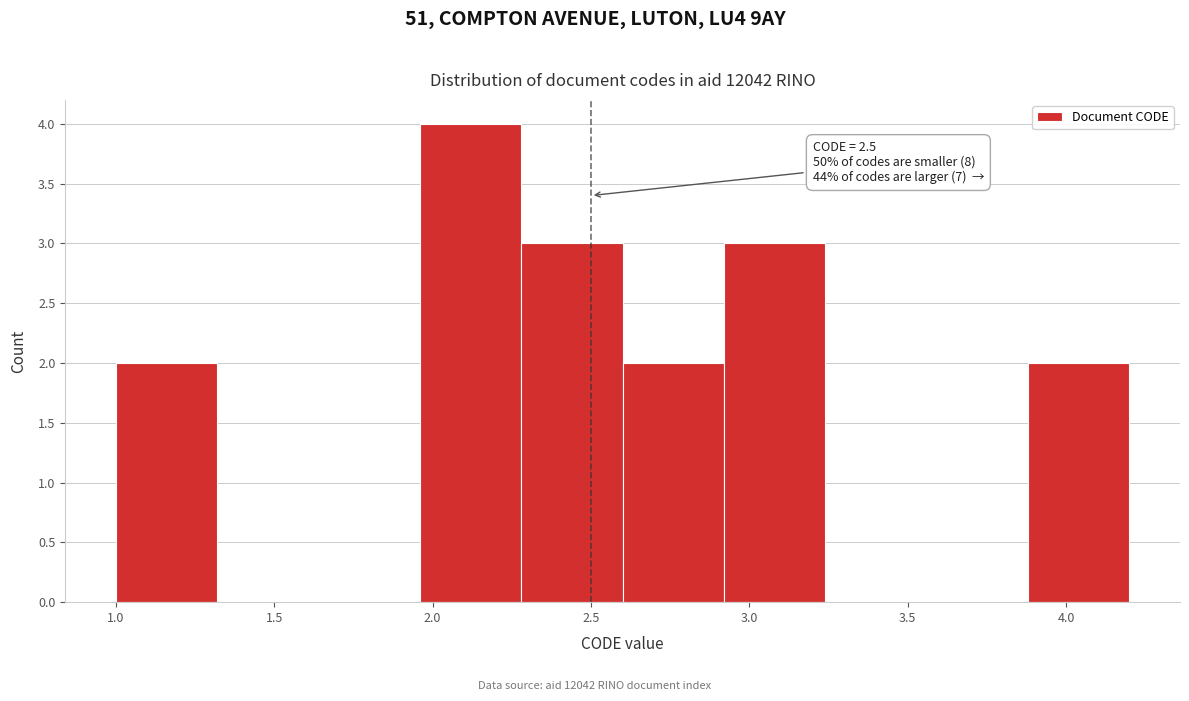

Which range on the x-axis has the tallest bar?

1.96 to 2.28